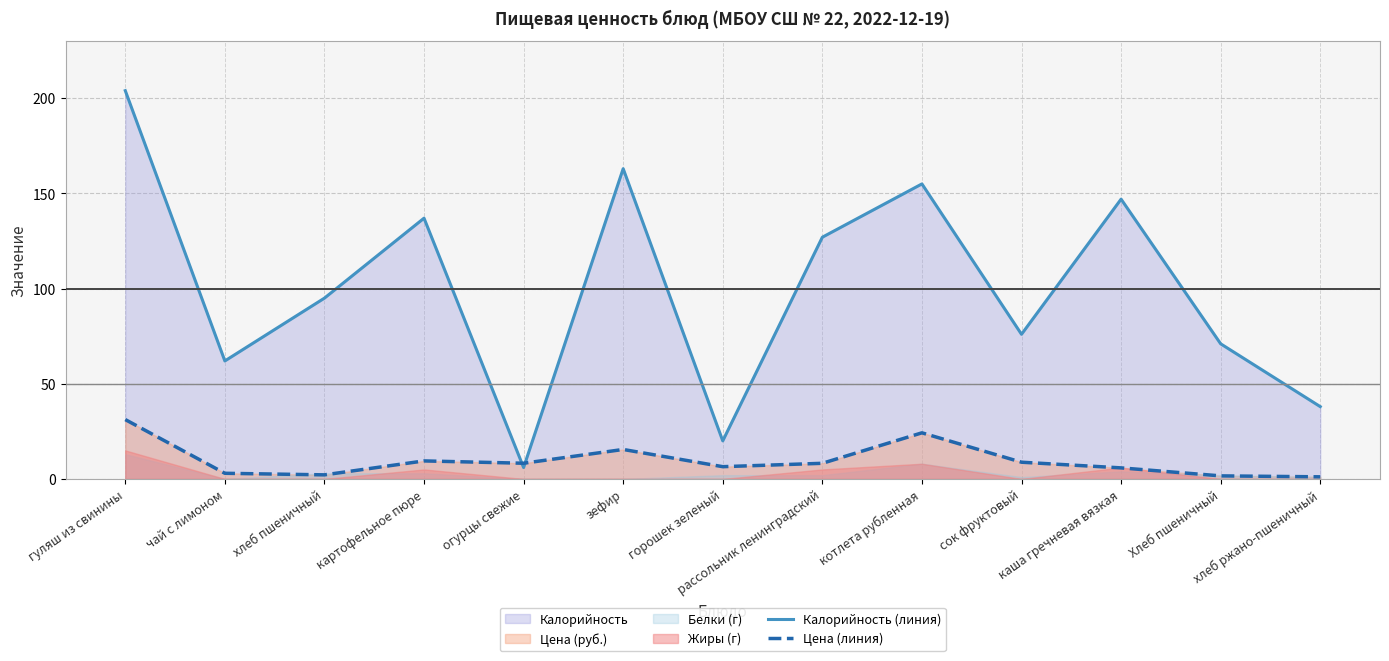

What is the maximum value for Калорийность (линия)?

204.0